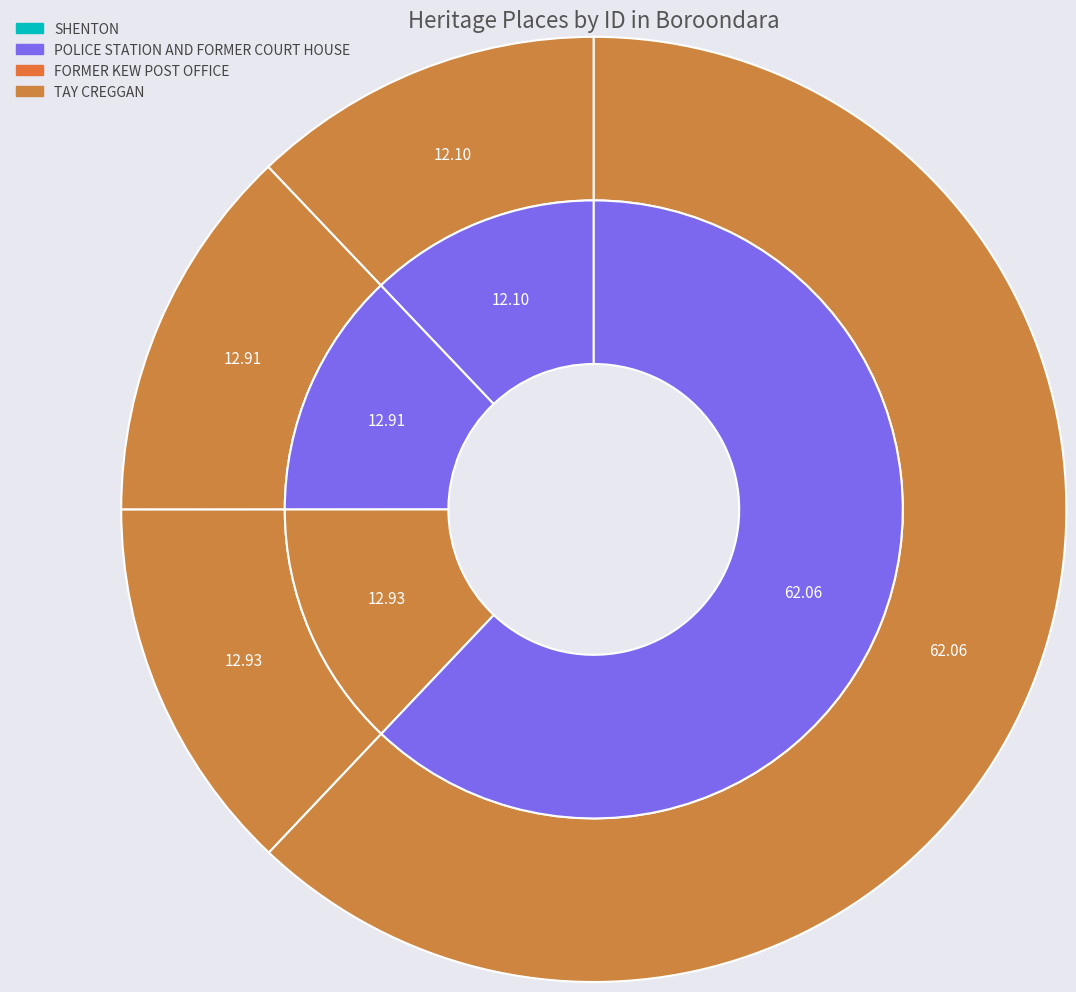

Rank the categories by value from highest to lowest.

TAY CREGGAN, FORMER KEW POST OFFICE, POLICE STATION AND FORMER COURT HOUSE, SHENTON